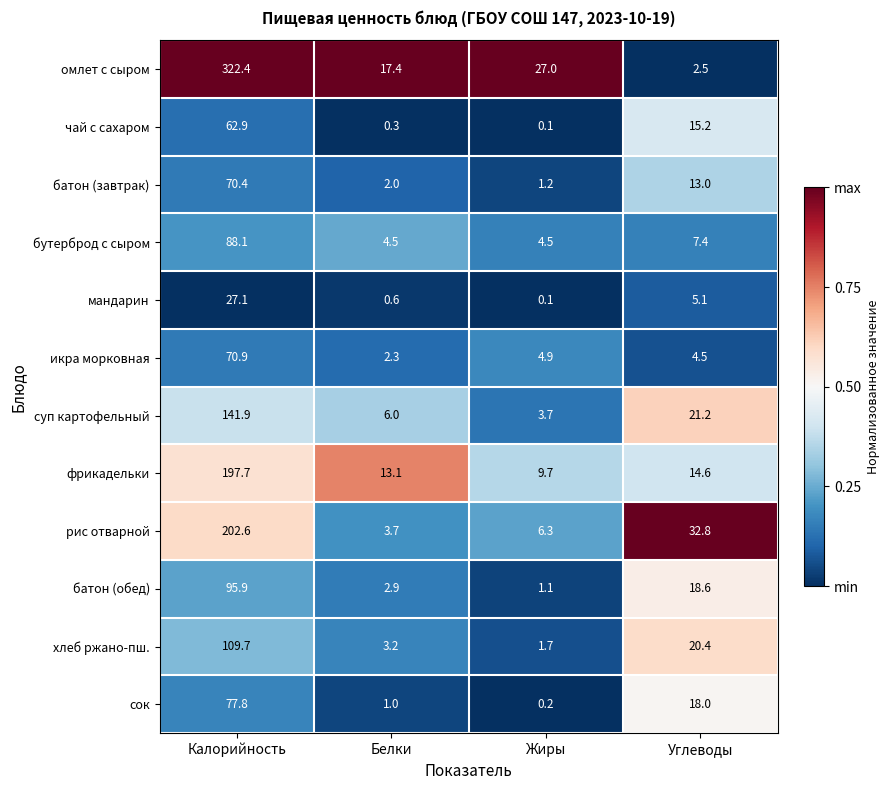

What value does the мандарин series have at Углеводы?

5.1